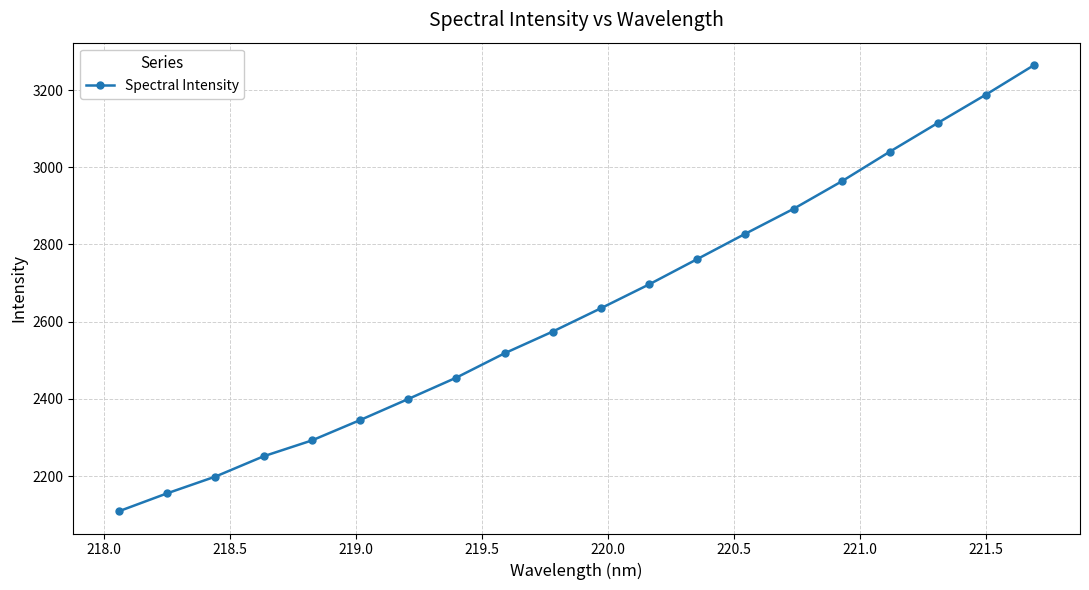

What is the maximum value shown in the chart?

3264.9